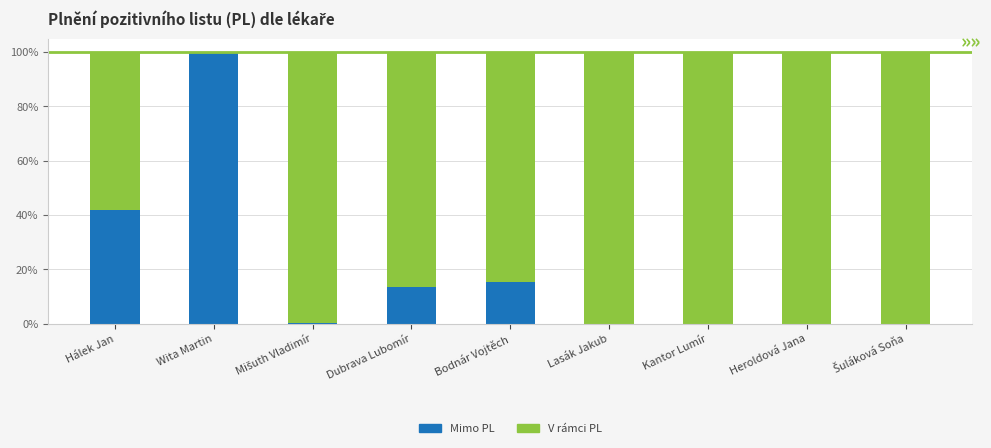

At Kantor Lumír, list the series in order from smallest to largest.

Mimo PL, V rámci PL